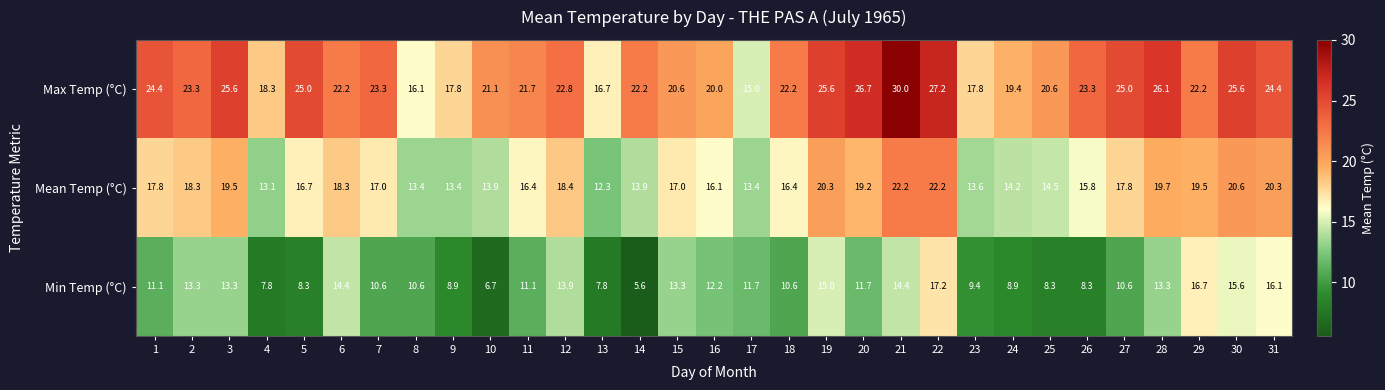

What is the sum of all Min Temp (°C) values?

356.7